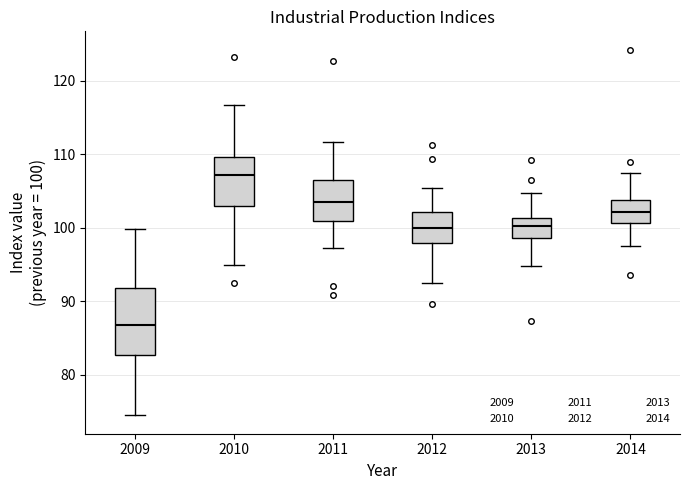

Comparing the boxes themselves (not the whiskers), which one is the tallest?

2009